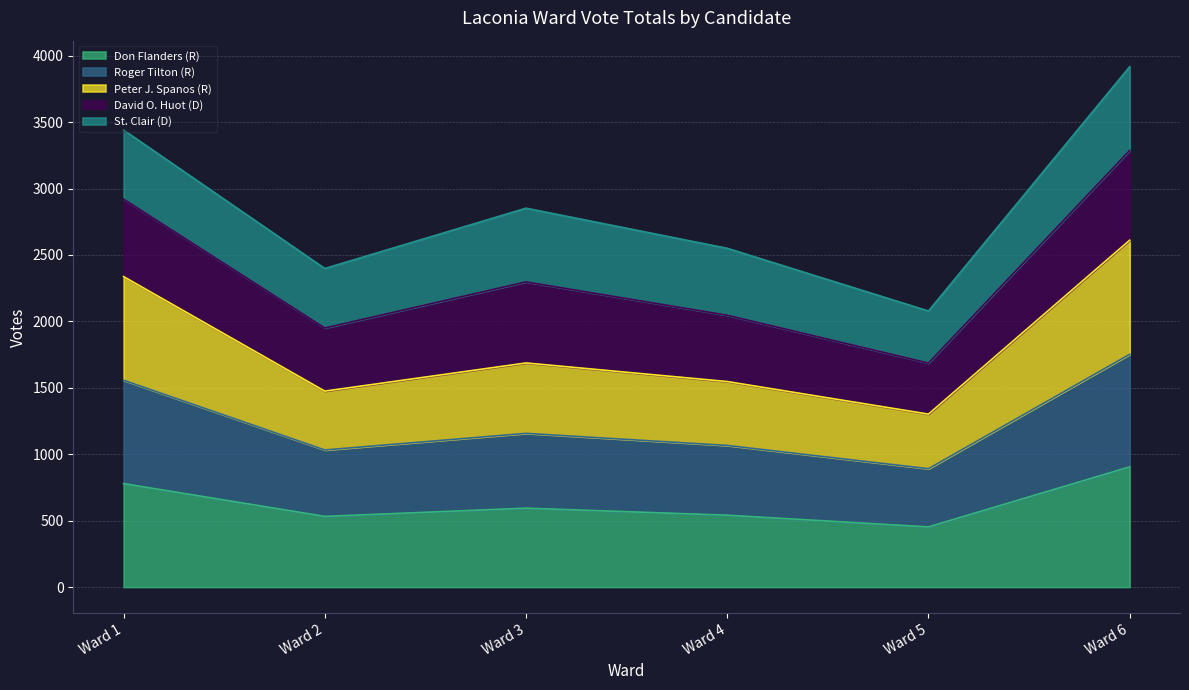

At which category is the sum across all series the highest?

Ward 6